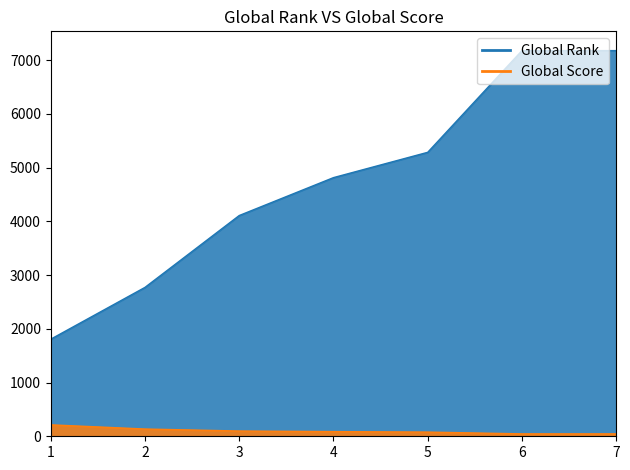

Reading left to right, list all the values displayed in this chart.

Global Rank: 1806	2770	4107	4812	5283	7175	7175
Global Score: 213	135	98	87	78	45	45